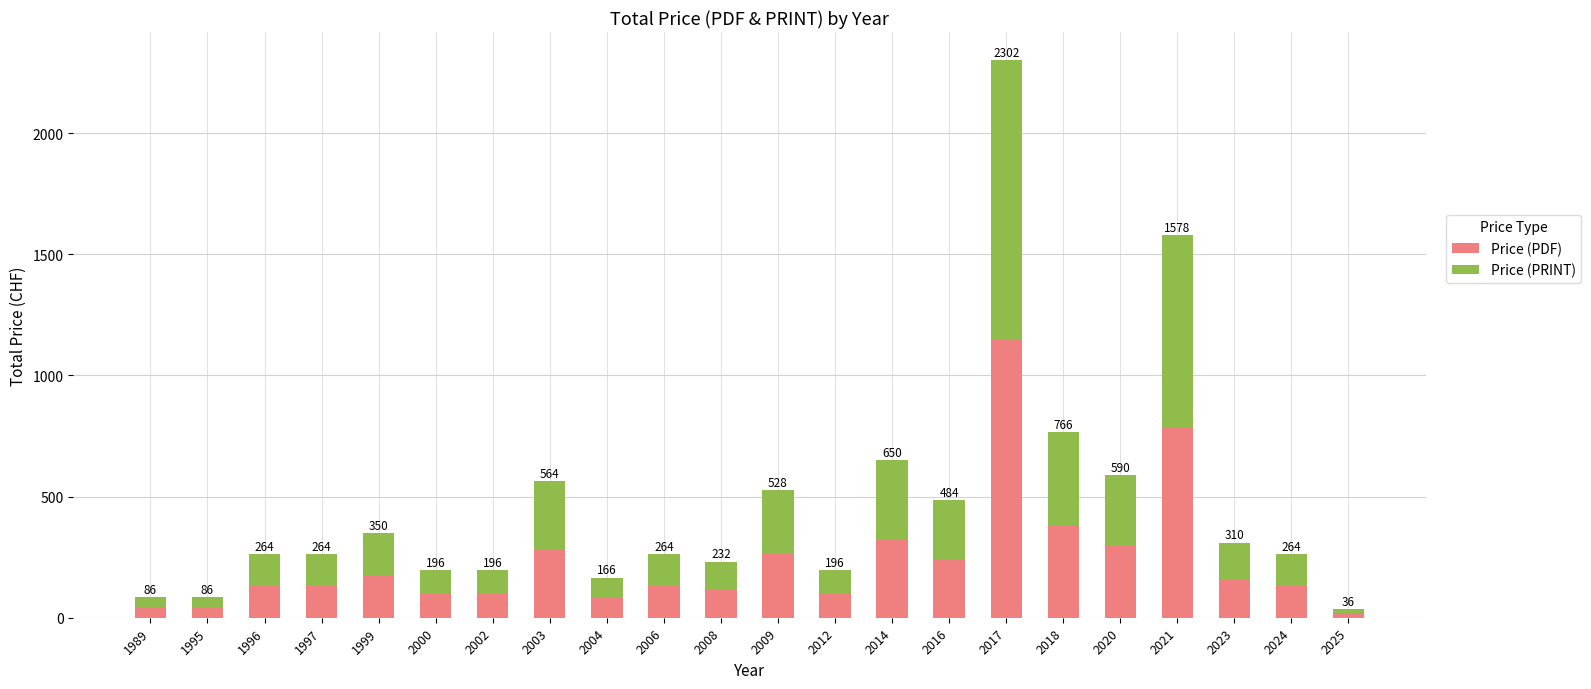

At which label does Price (PDF) reach its peak?

2017